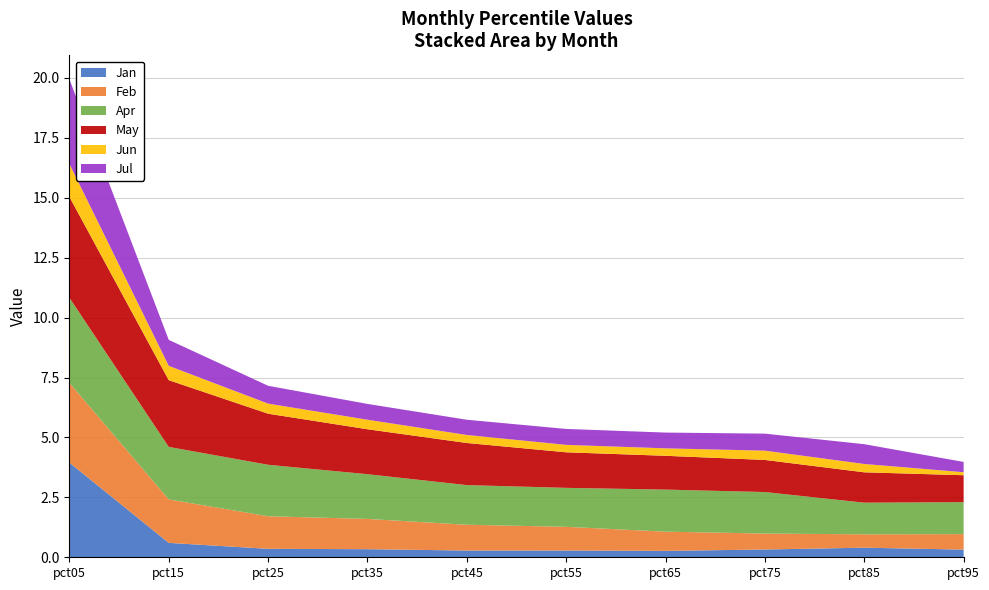

Reading left to right, transcribe all the data shown in this chart.

Jan: pct05=3.9	pct15=0.6	pct25=0.4	pct35=0.3	pct45=0.3	pct55=0.3	pct65=0.3	pct75=0.3	pct85=0.4	pct95=0.3
Feb: pct05=3.3	pct15=1.8	pct25=1.4	pct35=1.3	pct45=1.1	pct55=1.0	pct65=0.8	pct75=0.7	pct85=0.6	pct95=0.6
Apr: pct05=3.6	pct15=2.2	pct25=2.1	pct35=1.9	pct45=1.7	pct55=1.6	pct65=1.8	pct75=1.7	pct85=1.3	pct95=1.3
May: pct05=4.2	pct15=2.8	pct25=2.1	pct35=1.9	pct45=1.8	pct55=1.5	pct65=1.4	pct75=1.3	pct85=1.3	pct95=1.1
Jun: pct05=1.4	pct15=0.6	pct25=0.4	pct35=0.4	pct45=0.3	pct55=0.3	pct65=0.3	pct75=0.4	pct85=0.3	pct95=0.1
Jul: pct05=3.5	pct15=1.1	pct25=0.7	pct35=0.7	pct45=0.6	pct55=0.7	pct65=0.7	pct75=0.7	pct85=0.8	pct95=0.4